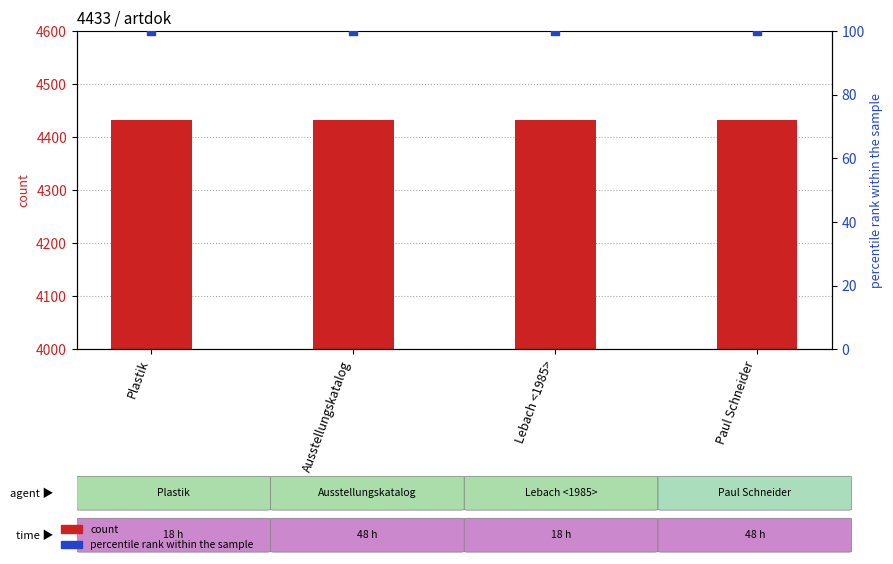

Which series reaches the maximum Y coordinate?

count